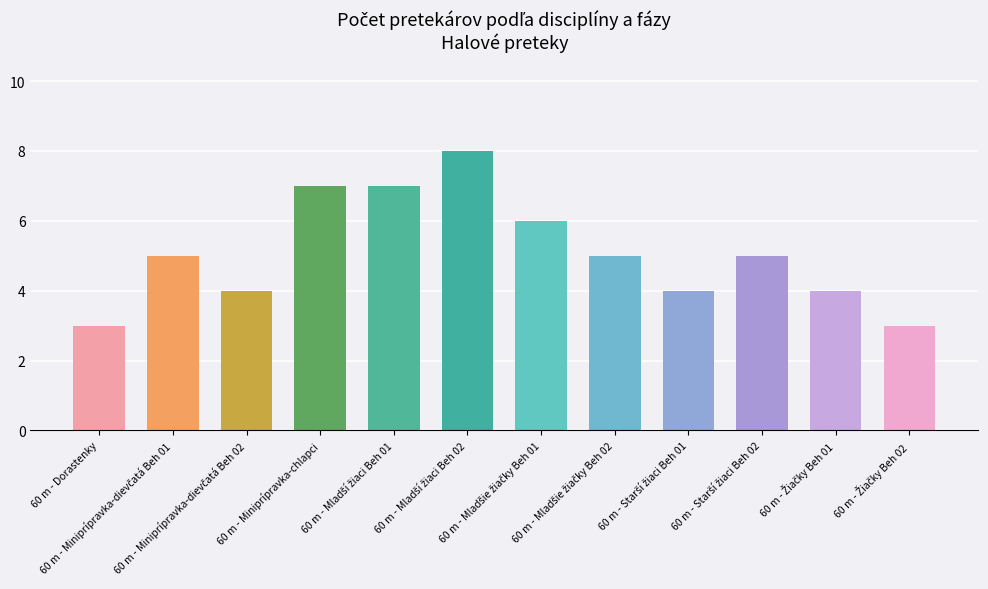

What is the sum of all values?

61